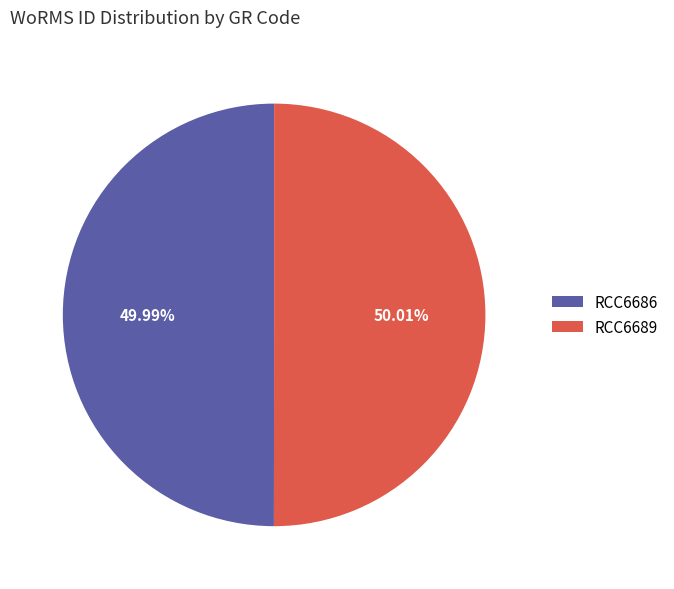

Approximately how many times larger is the value at RCC6686 compared to RCC6689?

1.0